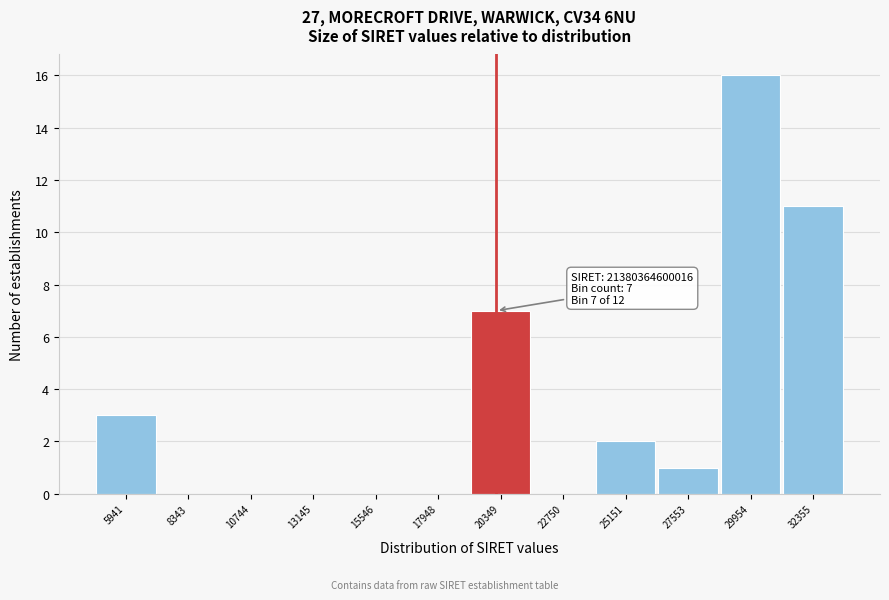

Reading left to right, extract all data points from this chart.

5941=3	8343=0	10744=0	13145=0	15546=0	17948=0	20349=7	22750=0	25151=2	27553=1	29954=16	32355=11